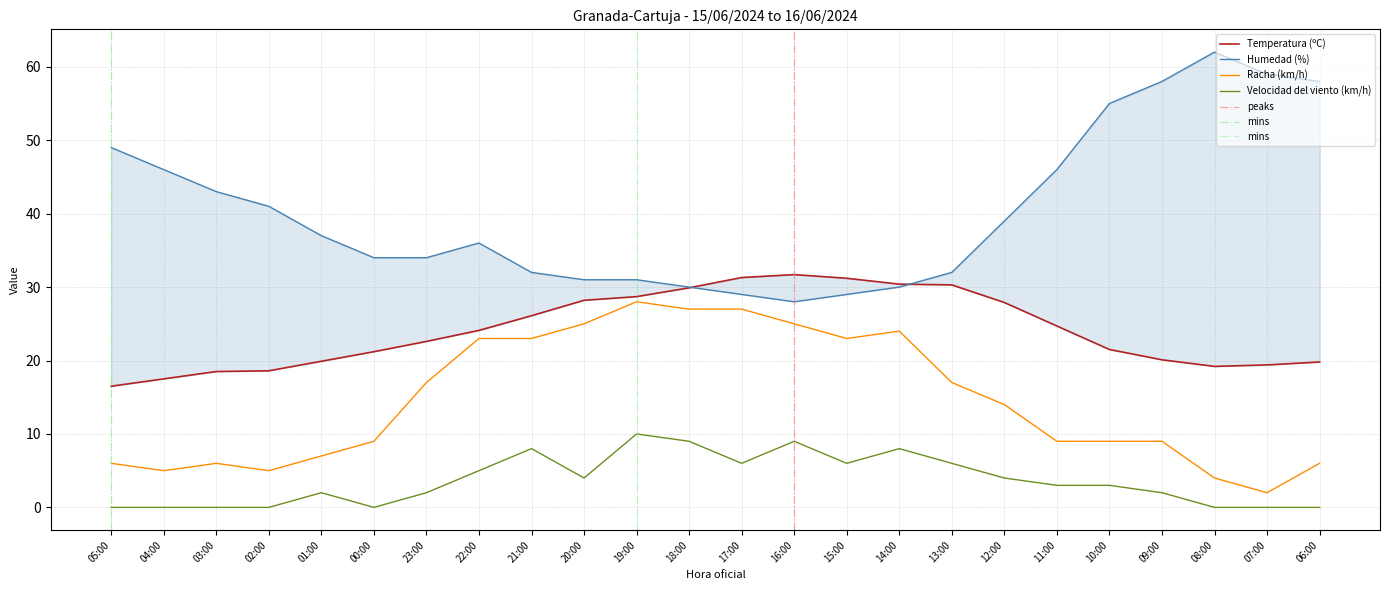

Rank the series by their average value, from highest to lowest.

Humedad (%), Temperatura (ºC), Racha (km/h), Velocidad del viento (km/h)